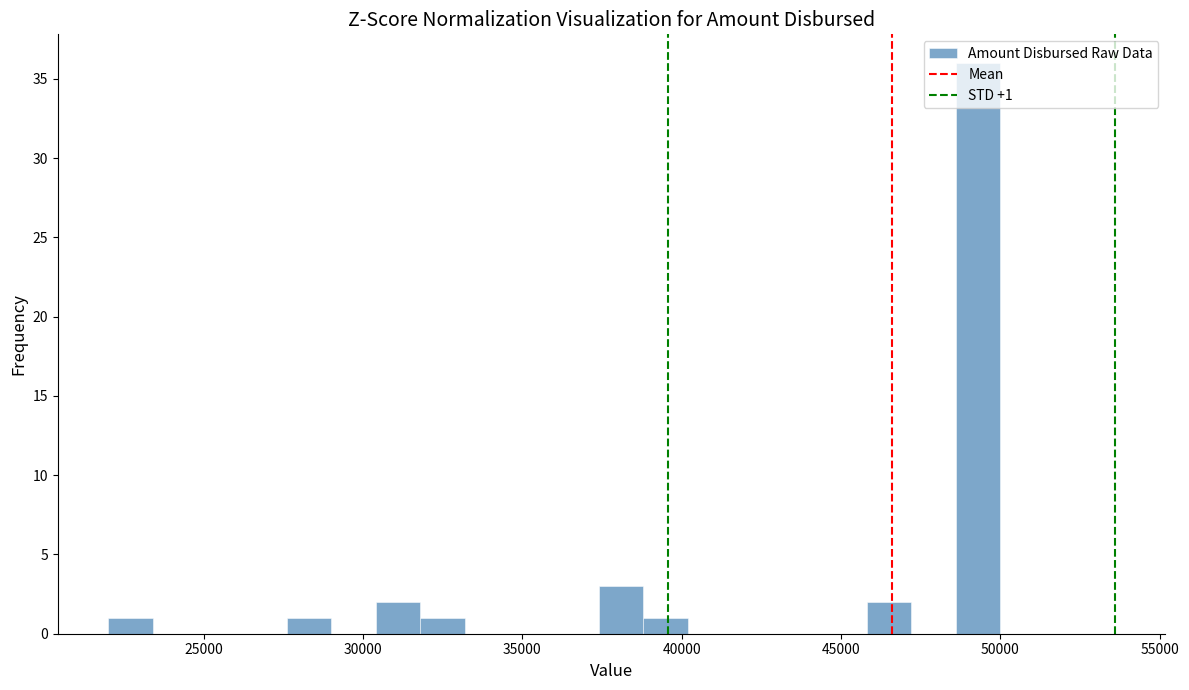

Around what value on the x-axis is the tallest bar? Give the approximate position of its centre, as read against the axis.

49500